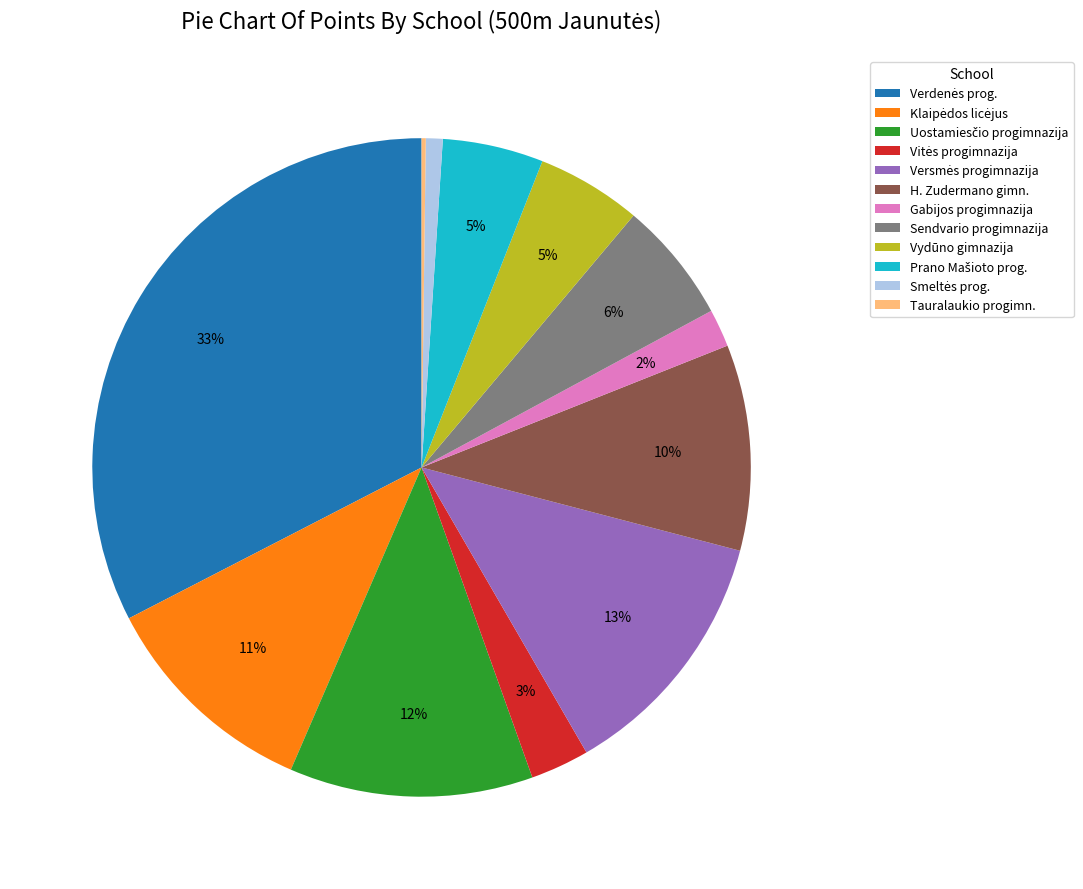

True or false: Sendvario progimnazija accounts for 18% of the total.

False